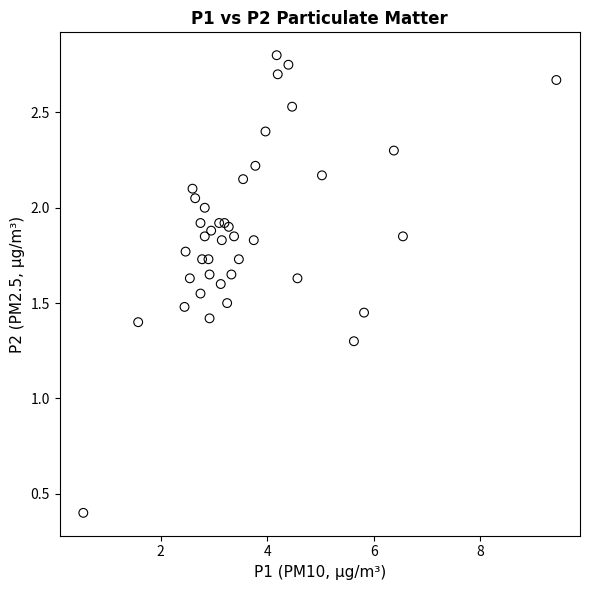

What Y value in the scatter plot is closest to 1?

1.3